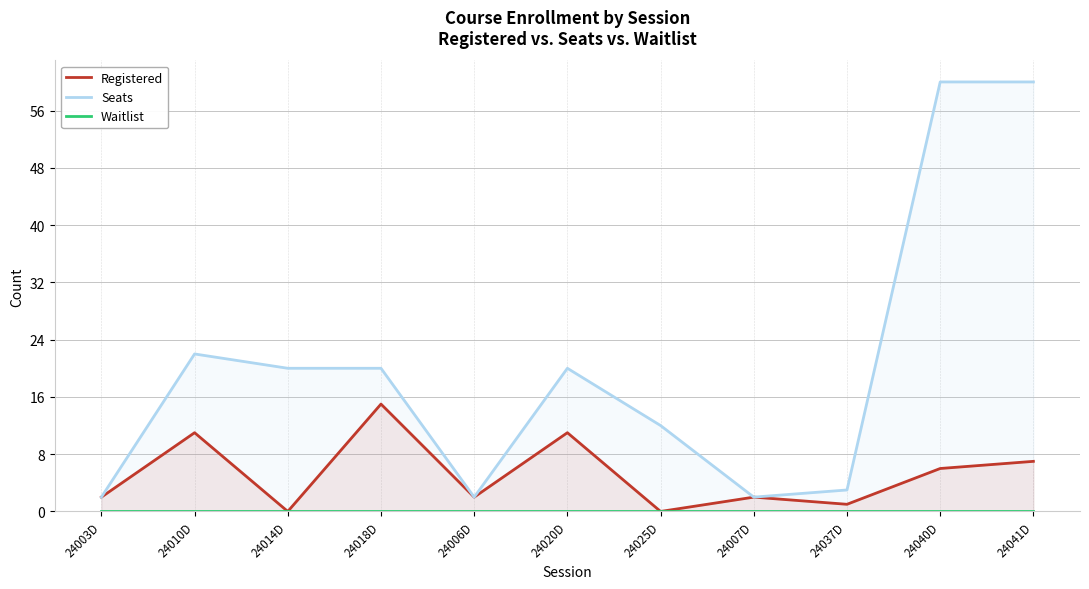

Reading right to left, what are all the values shown in this chart?

Registered: 24041D=7	24040D=6	24037D=1	24007D=2	24025D=0	24020D=11	24006D=2	24018D=15	24014D=0	24010D=11	24003D=2
Seats: 24041D=60	24040D=60	24037D=3	24007D=2	24025D=12	24020D=20	24006D=2	24018D=20	24014D=20	24010D=22	24003D=2
Waitlist: 24041D=0	24040D=0	24037D=0	24007D=0	24025D=0	24020D=0	24006D=0	24018D=0	24014D=0	24010D=0	24003D=0